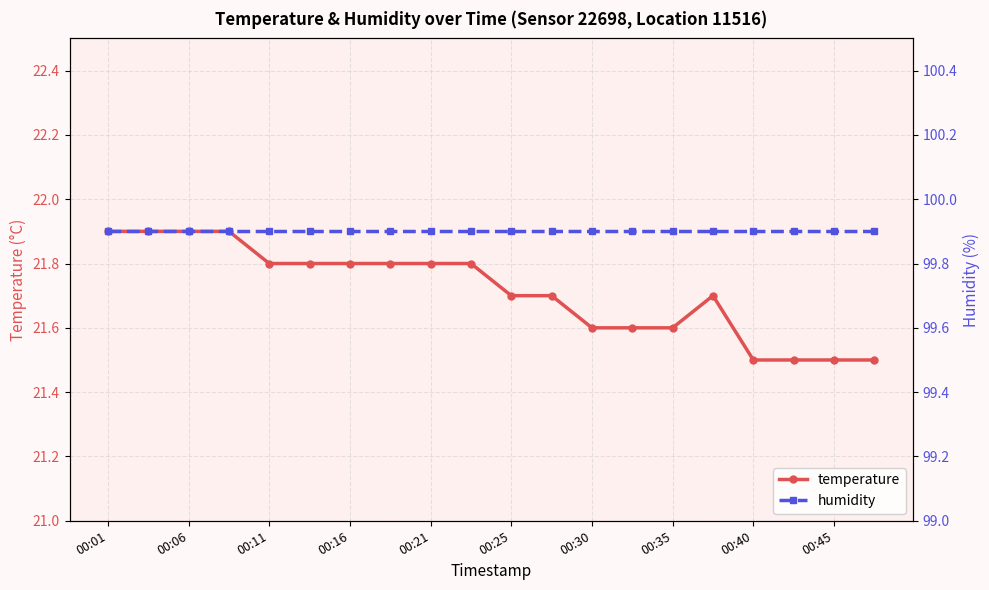

Is it true that temperature equals 21.5 at 00:40?

True